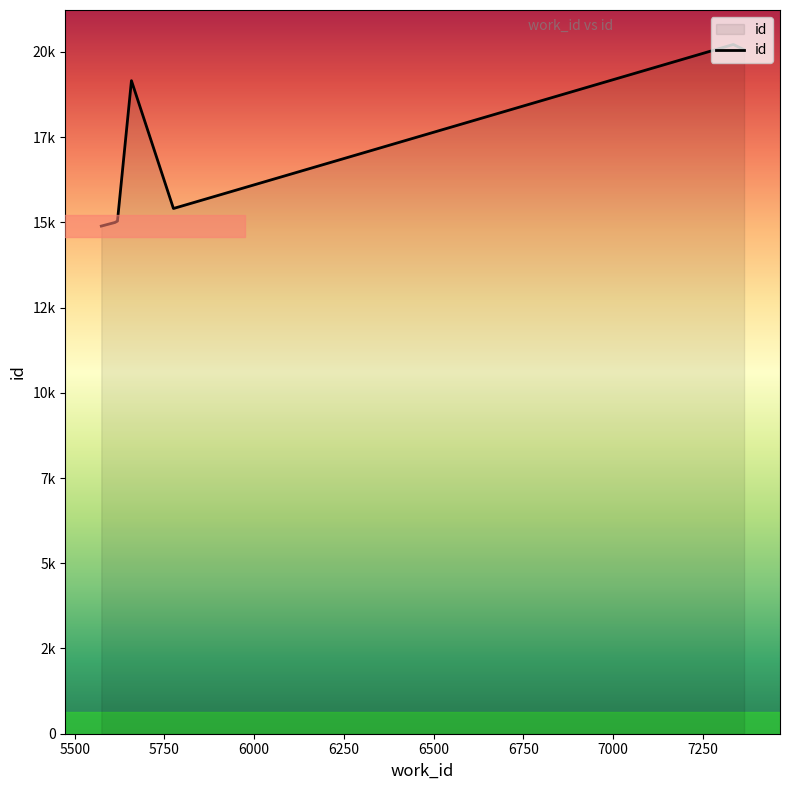

Reading left to right, what are all the values shown in this chart?

14889	14995	15036	19154	15405	20216	20062